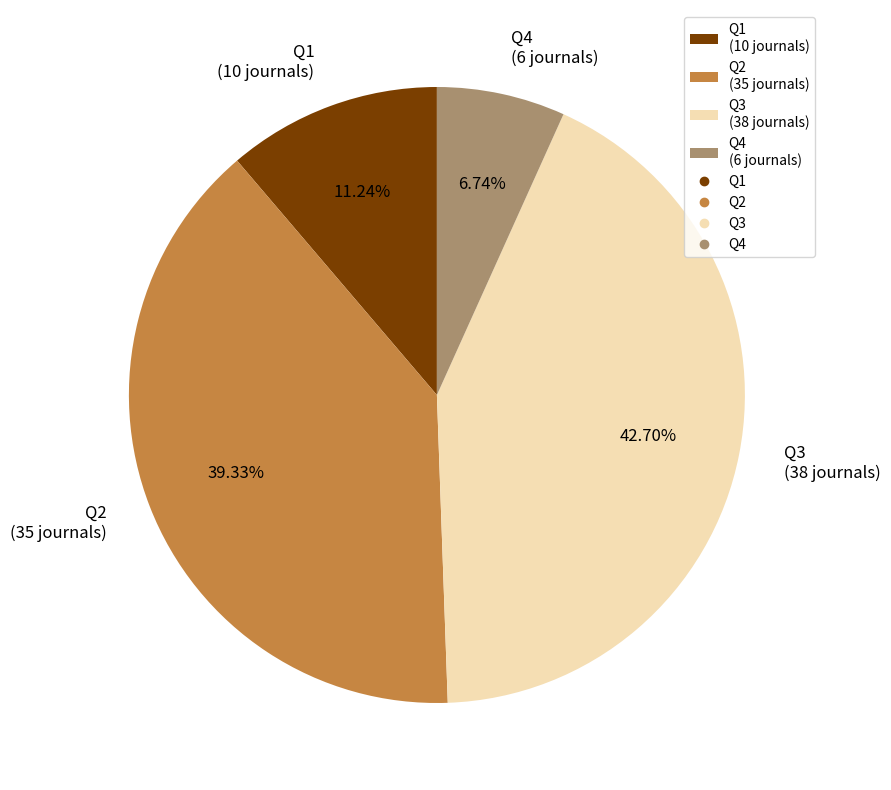

To the nearest percent, what is the difference between the largest and smallest slice percentages?

36%